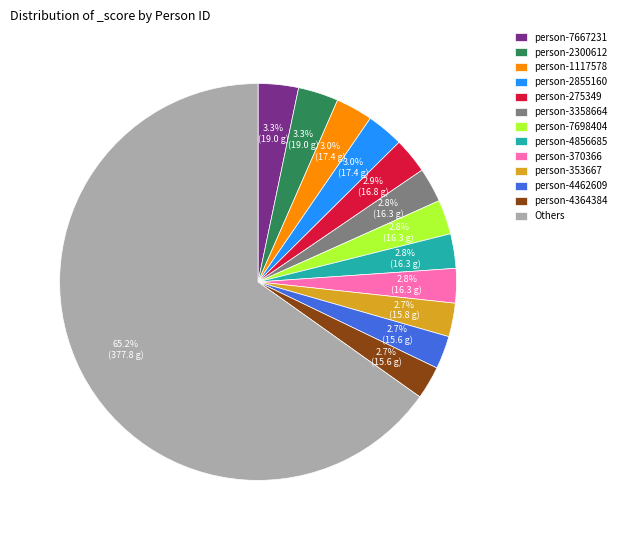

How many slices are in this pie chart?

13